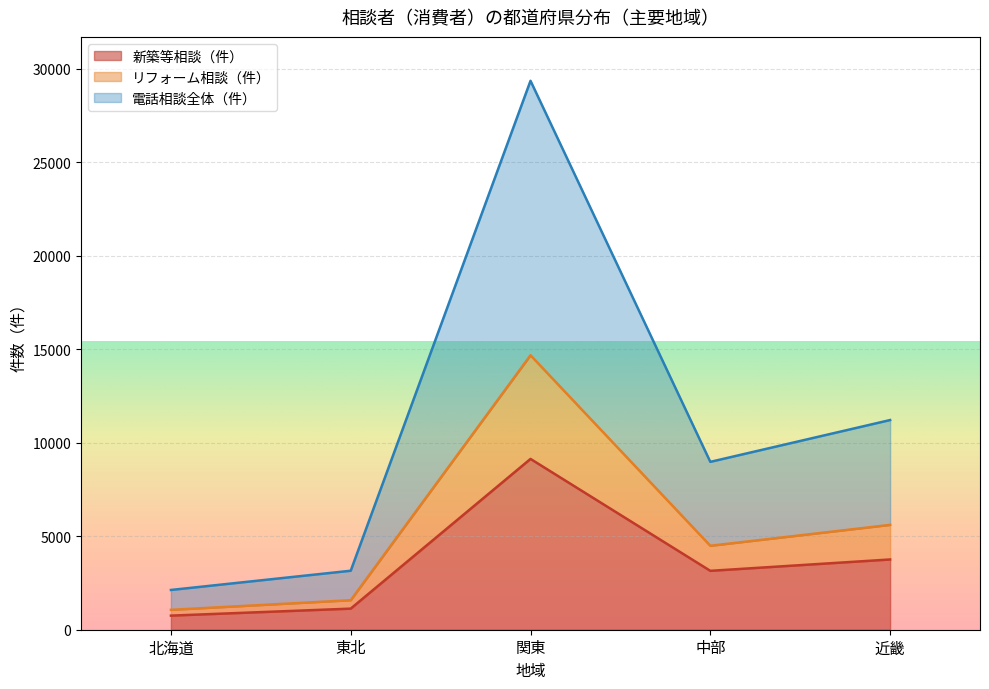

What value does the リフォーム相談（件） series have at 東北, to the nearest 10?

1580